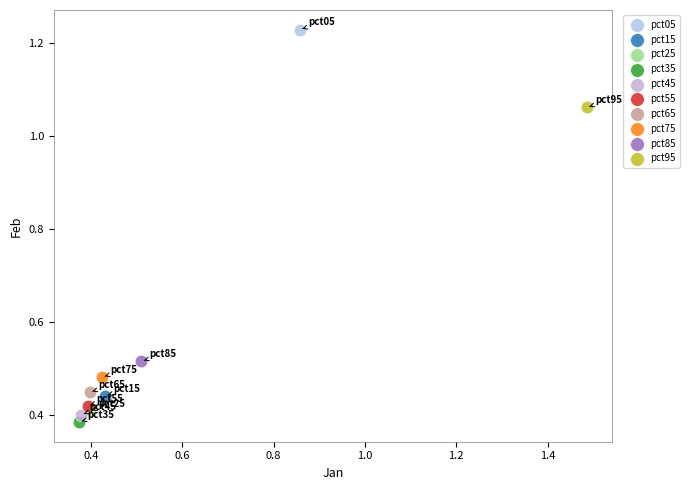

What are all the series names shown in the legend?

pct05, pct15, pct25, pct35, pct45, pct55, pct65, pct75, pct85, pct95